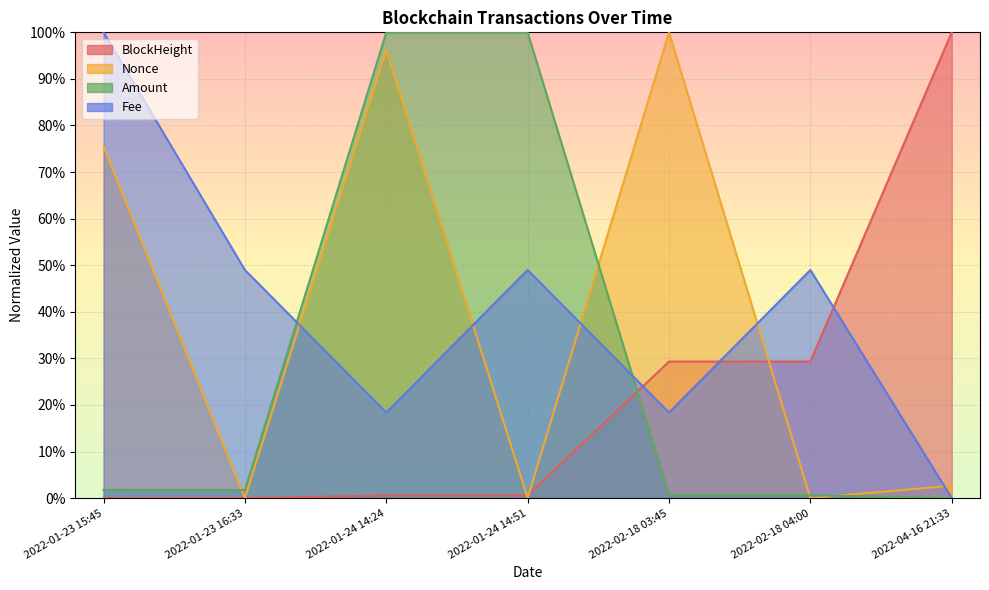

True or false: Nonce has a value of 1.0 at 2022-02-18 03:45.

True